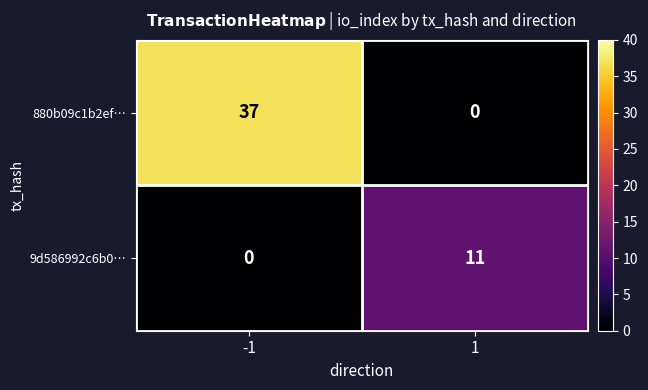

What is the sum of the 9d586992c6b0… values at 1 and -1?

11